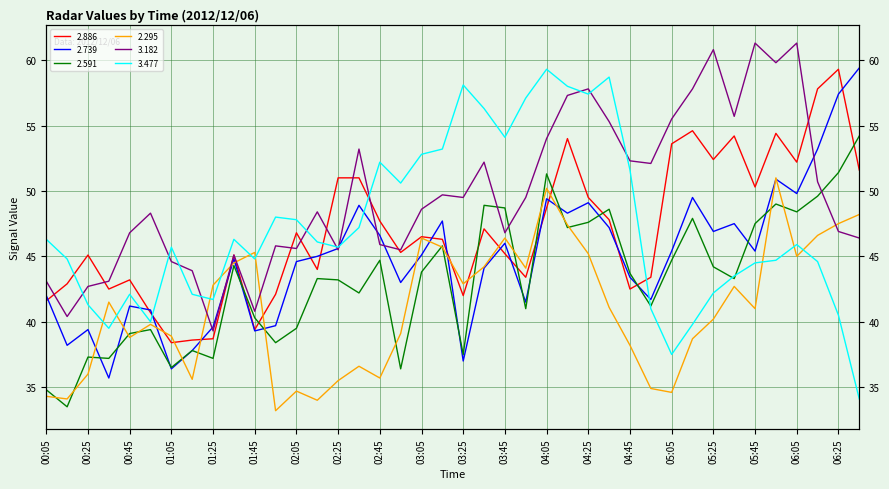

How many intersections are there between 3.477 and 2.739?

5